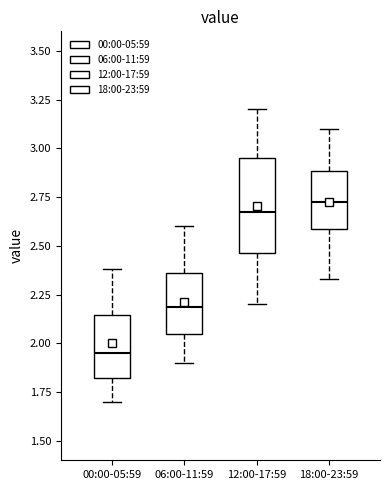

Which box's median line is the highest?

18:00-23:59